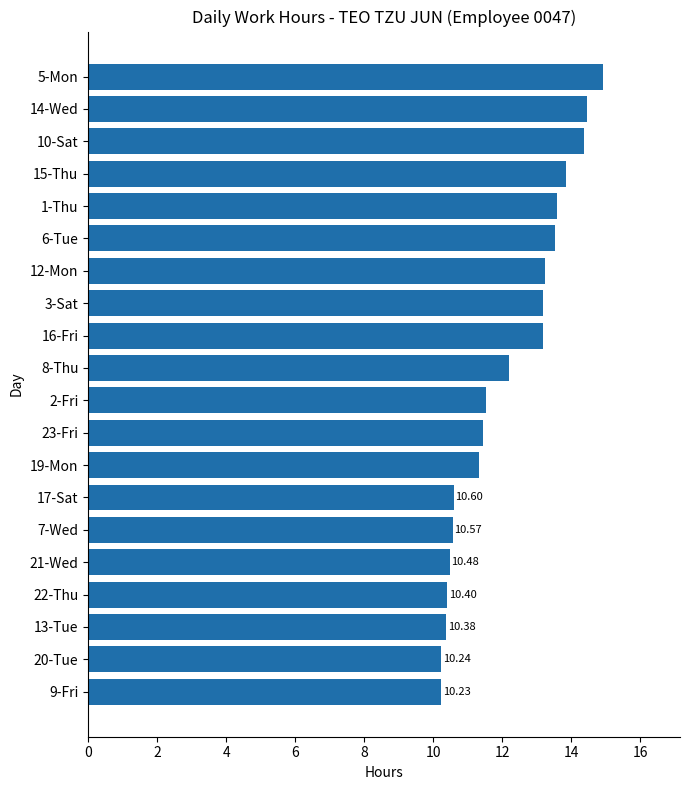

Count the number of values greater than 12.

10